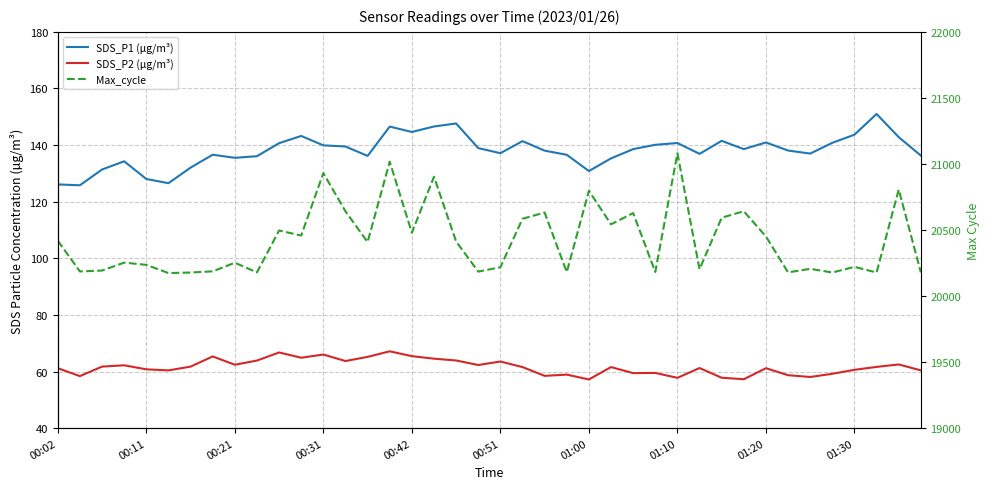

Rank the series by their maximum value, from lowest to highest.

SDS_P2 (µg/m³), SDS_P1 (µg/m³), Max_cycle